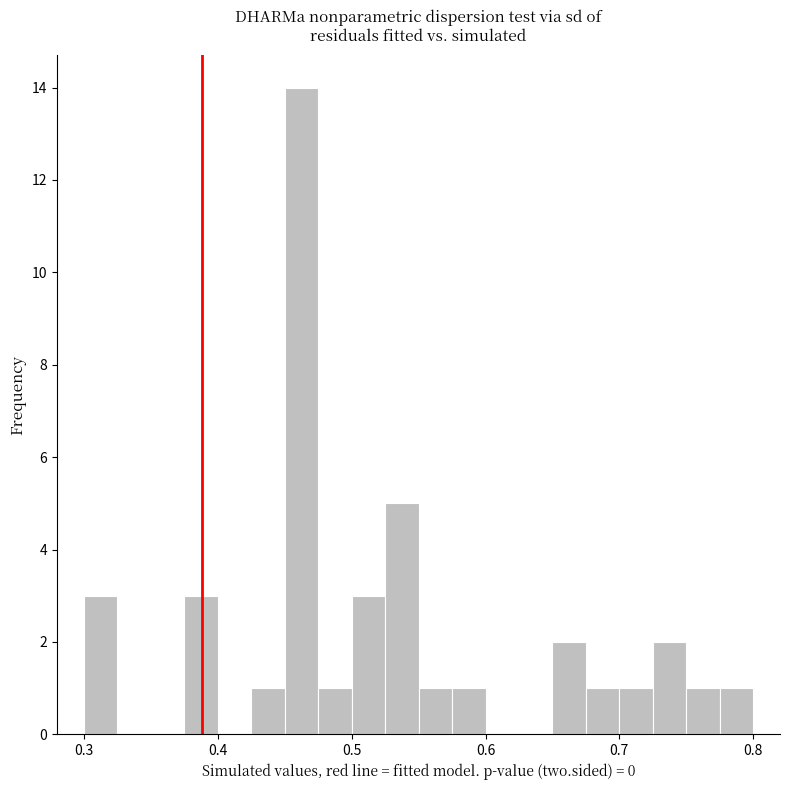

Read against the x-axis, roughly where is the centre of the tallest bar?

0.46